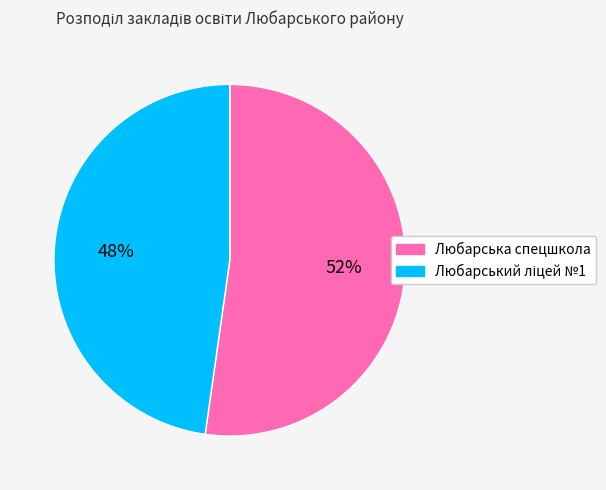

What is the largest slice in the pie chart?

Любарська спецшкола